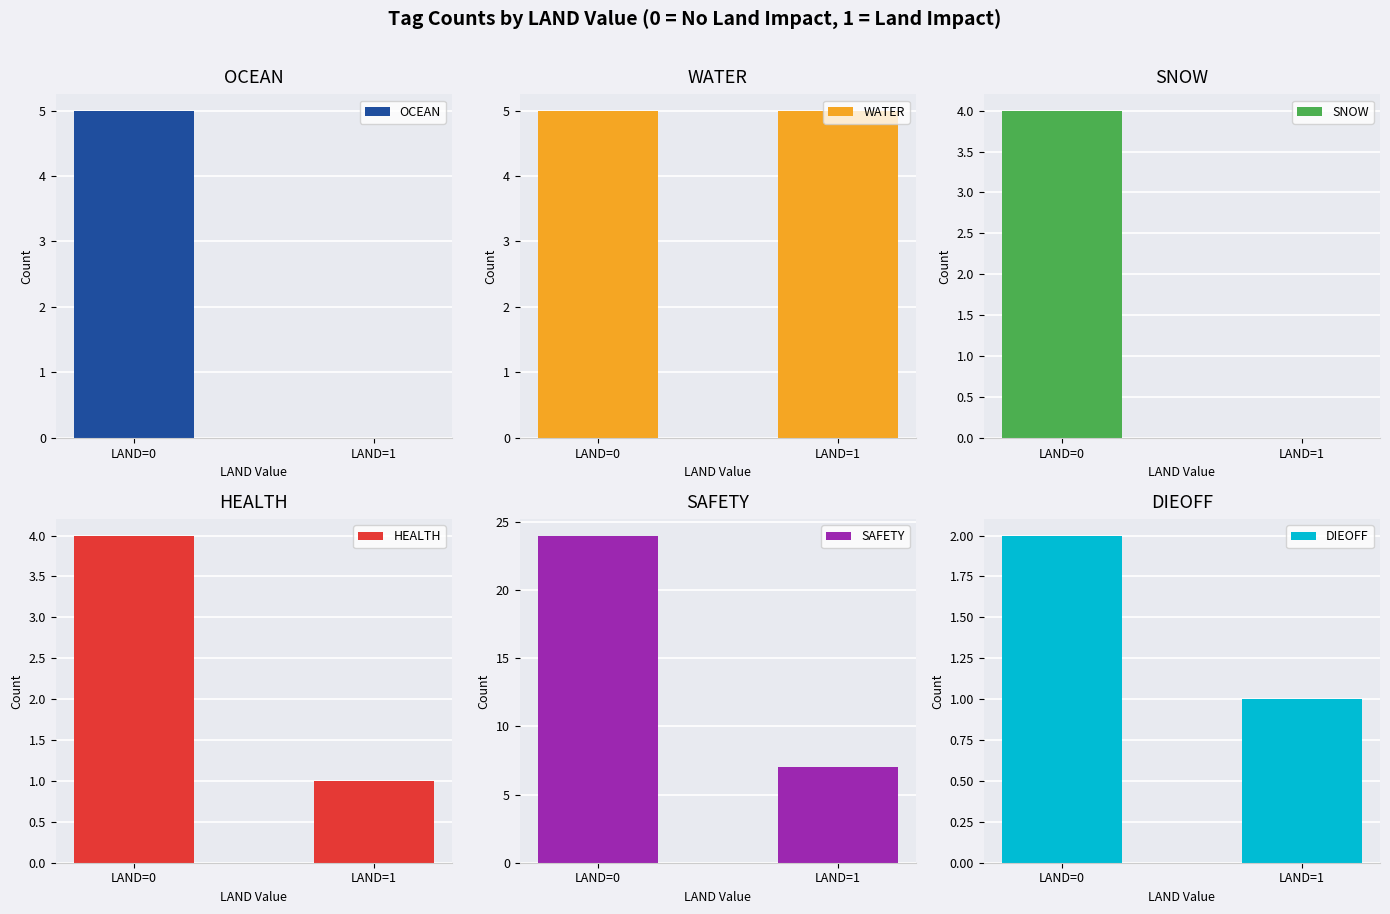

The OCEAN series shows 0 at LAND=1. True or false?

True